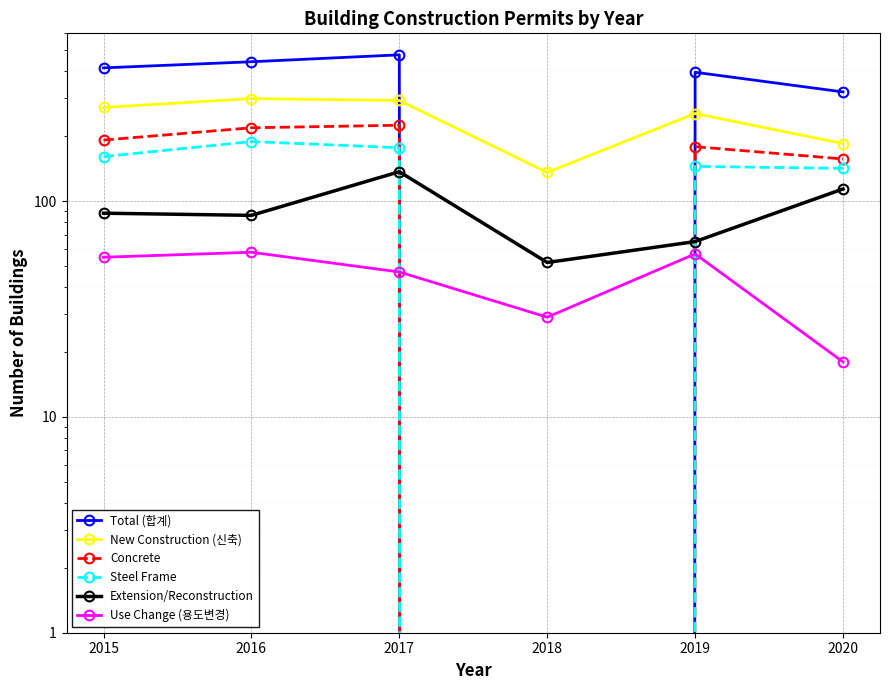

List the series in order of their peak value, lowest first.

Use Change (용도변경), Extension/Reconstruction, Steel Frame, Concrete, New Construction (신축), Total (합계)